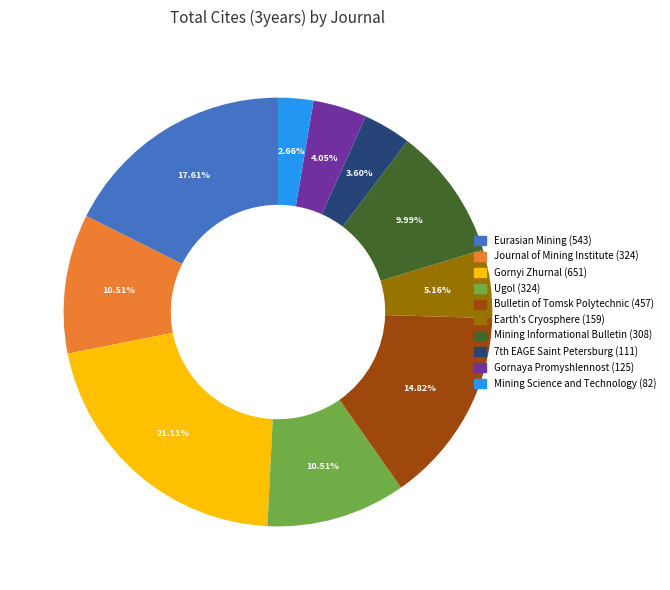

Does any single category account for the majority?

No